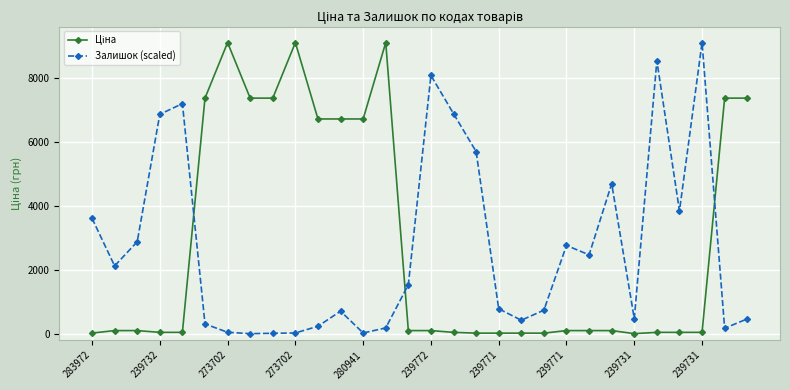

True or false: Залишок (scaled) has more than 0 interior local peaks.

True